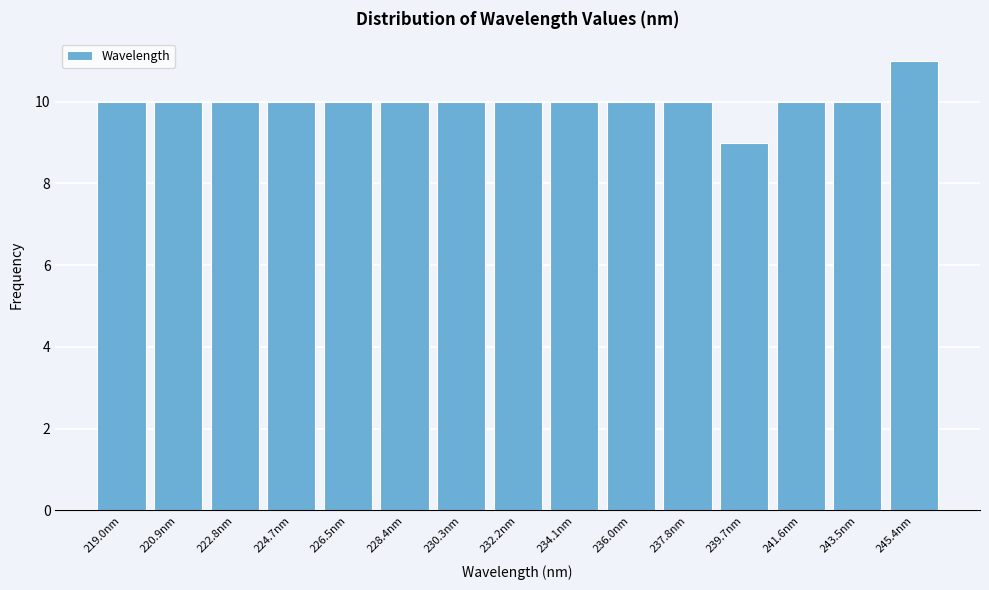

Reading right to left, extract all data points from this chart.

245.4nm=11	243.5nm=10	241.6nm=10	239.7nm=9	237.8nm=10	236.0nm=10	234.1nm=10	232.2nm=10	230.3nm=10	228.4nm=10	226.5nm=10	224.7nm=10	222.8nm=10	220.9nm=10	219.0nm=10